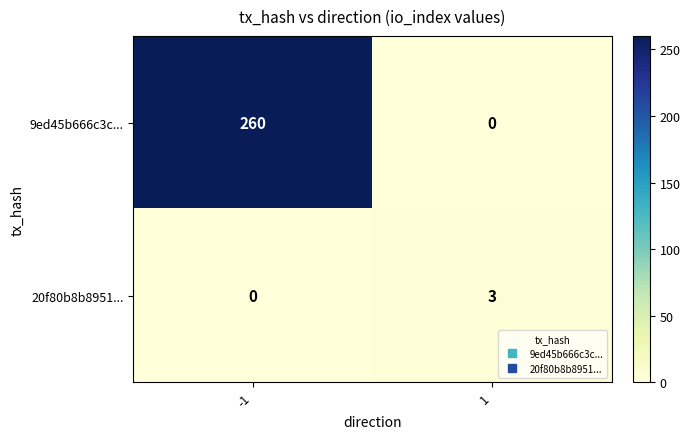

Reading left to right, extract all data points from this chart.

9ed45b666c3c...: -1=260	1=0
20f80b8b8951...: -1=0	1=3